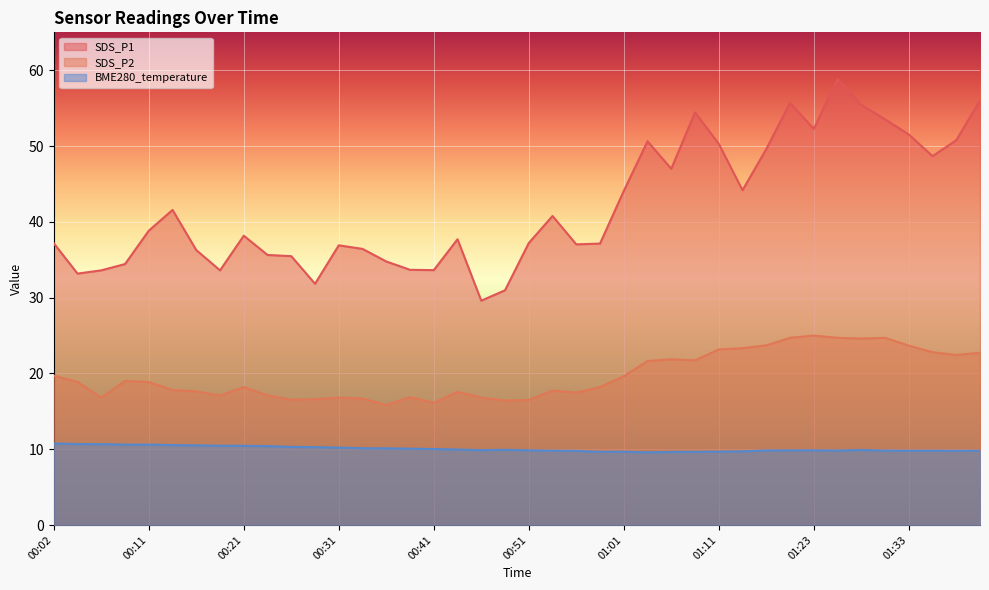

At 00:54, list the series in order from largest to smallest.

SDS_P1, SDS_P2, BME280_temperature